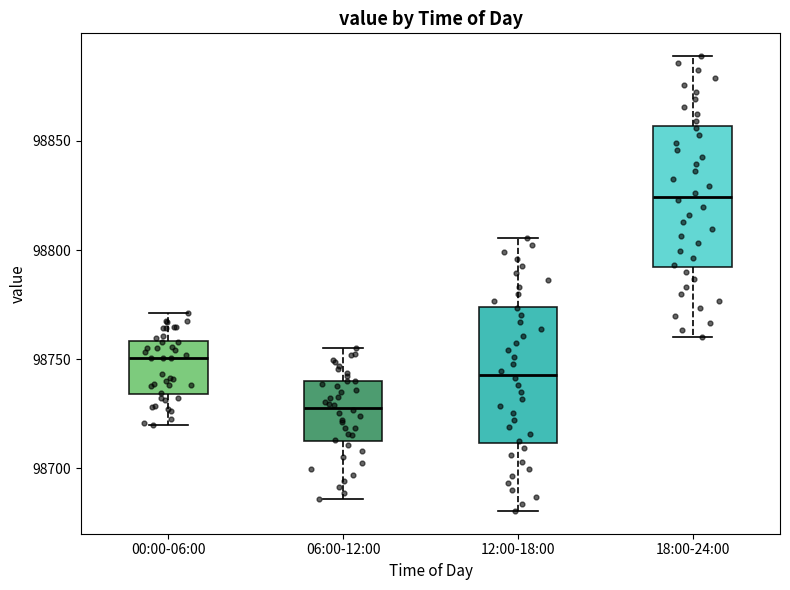

Reading left to right, transcribe this box plot: for each box, give where its median line is, the range the box spans, and where its two whiskers end, as read against the y-axis. The values are not printed on the chart, so give them approximately, as read against the axis.

00:00-06:00: median 98750, box 98735 to 98760, whiskers 98720 to 98770
06:00-12:00: median 98730, box 98715 to 98740, whiskers 98685 to 98755
12:00-18:00: median 98745, box 98710 to 98775, whiskers 98680 to 98805
18:00-24:00: median 98825, box 98790 to 98855, whiskers 98760 to 98890